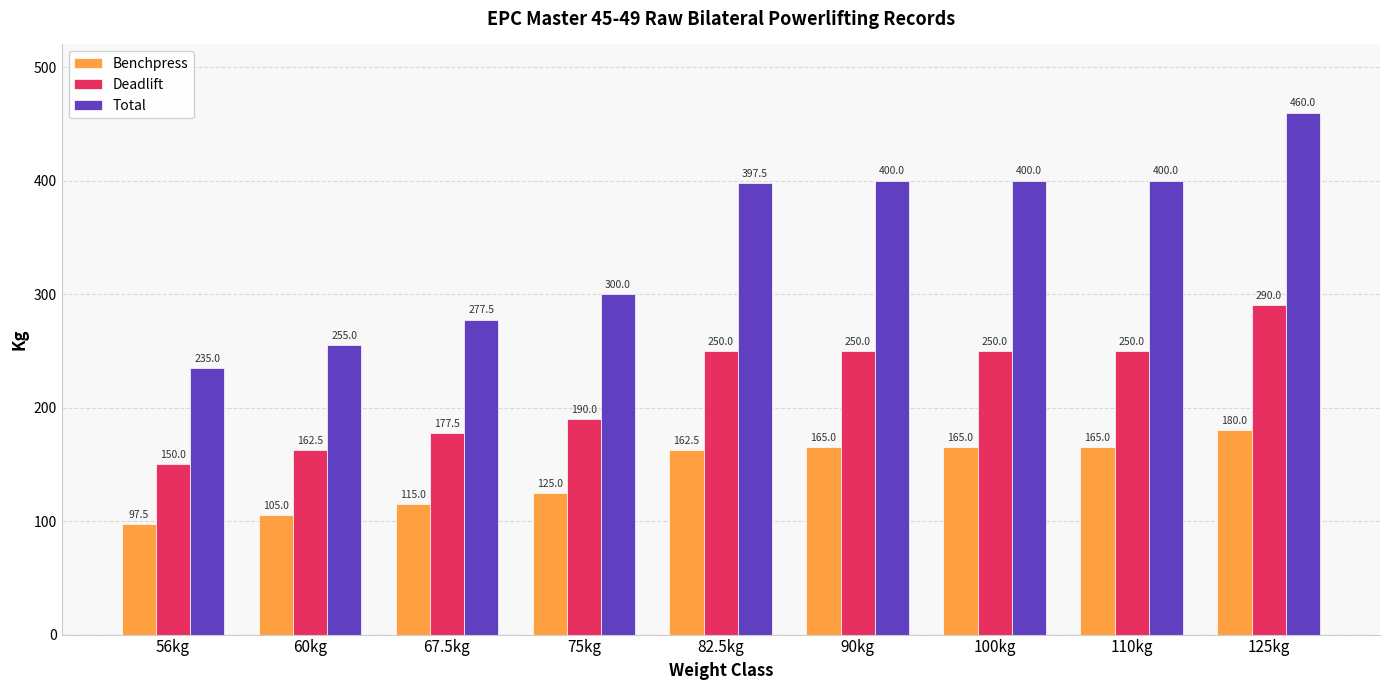

What are all the series names shown in the legend?

Benchpress, Deadlift, Total